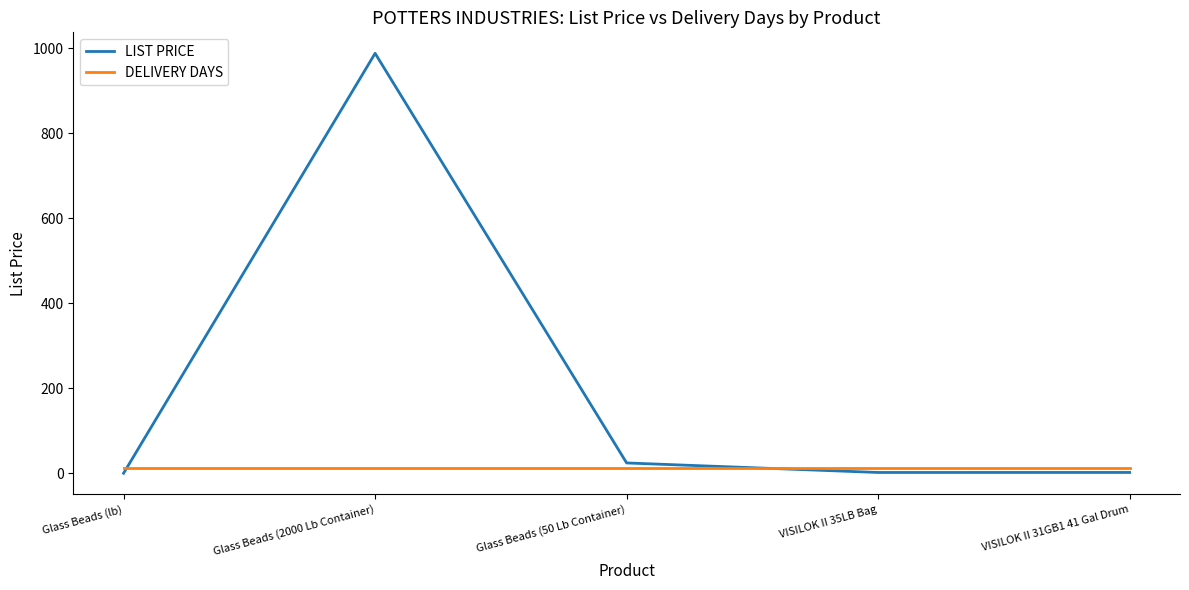

What is the sum of all LIST PRICE values?

1017.9